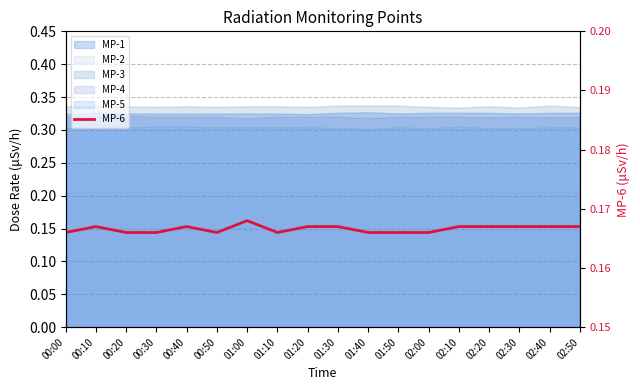

Which has a higher value, 00:40 or 00:50?

00:40